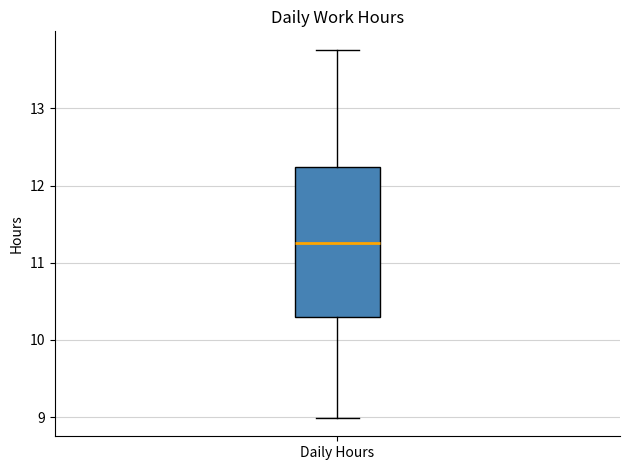

Read this box plot against the y-axis: the position of the median line, the range covered by the box, and the ends of both whiskers. The values are not printed on the chart, so give them approximately, as read against the axis.

median 11.3, box 10.3 to 12.2, whiskers 9.0 to 13.8